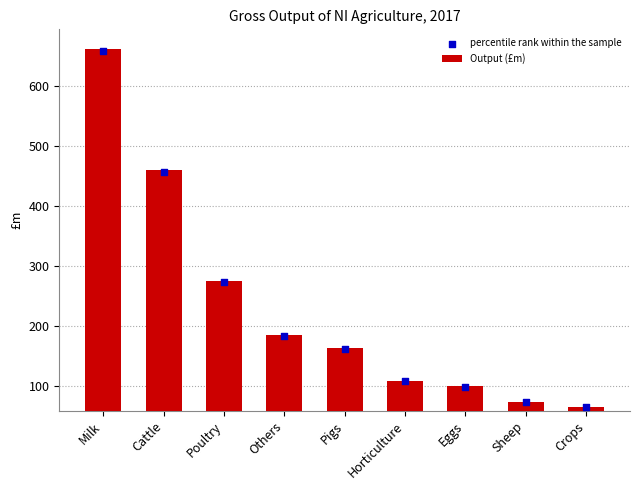

What is the total value across all series at Poultry?

549.2